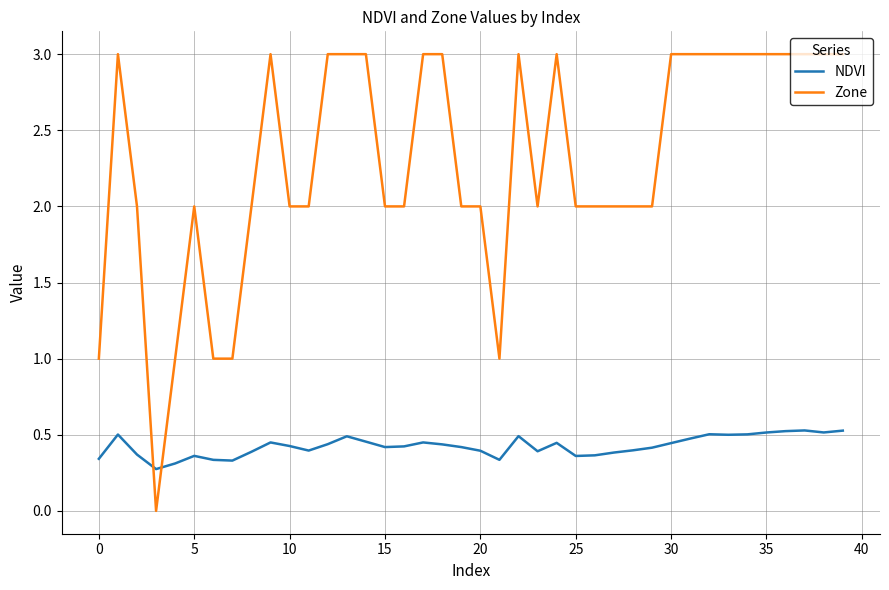

Which series has the largest range (max minus min)?

Zone